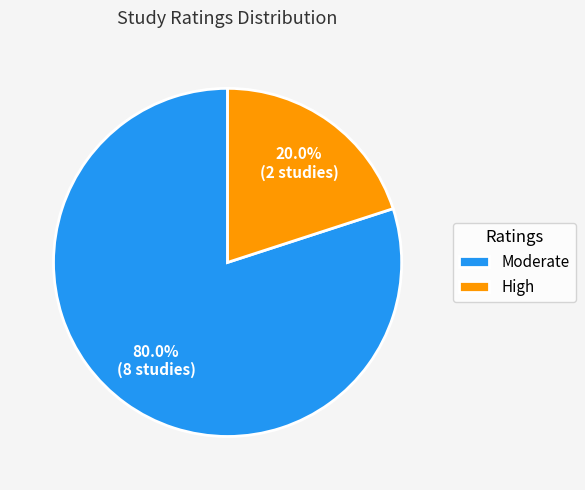

Approximately how many times larger is the value at Moderate compared to High?

4.0